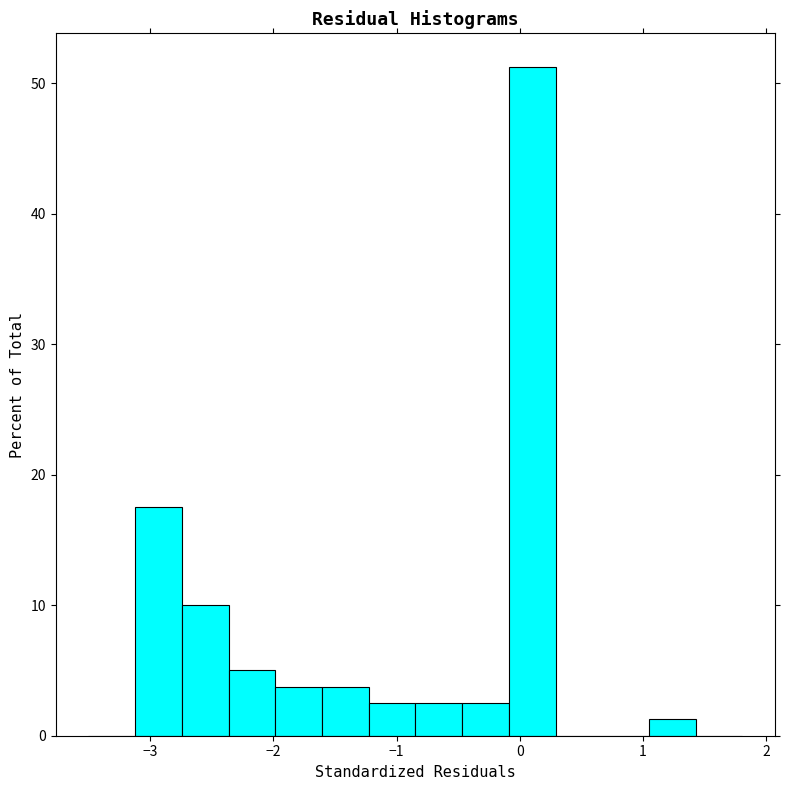

Read against the x-axis, roughly where is the centre of the tallest bar?

0.1